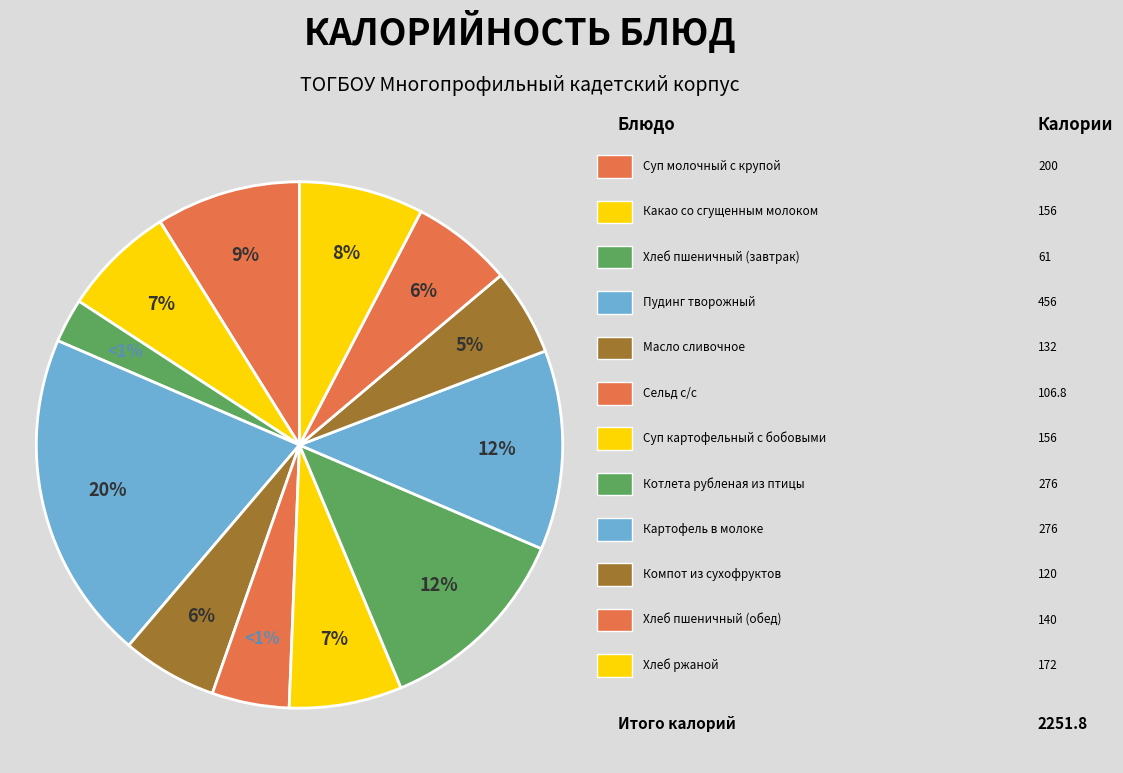

True or false: Суп молочный с крупой accounts for 1% of the total.

False